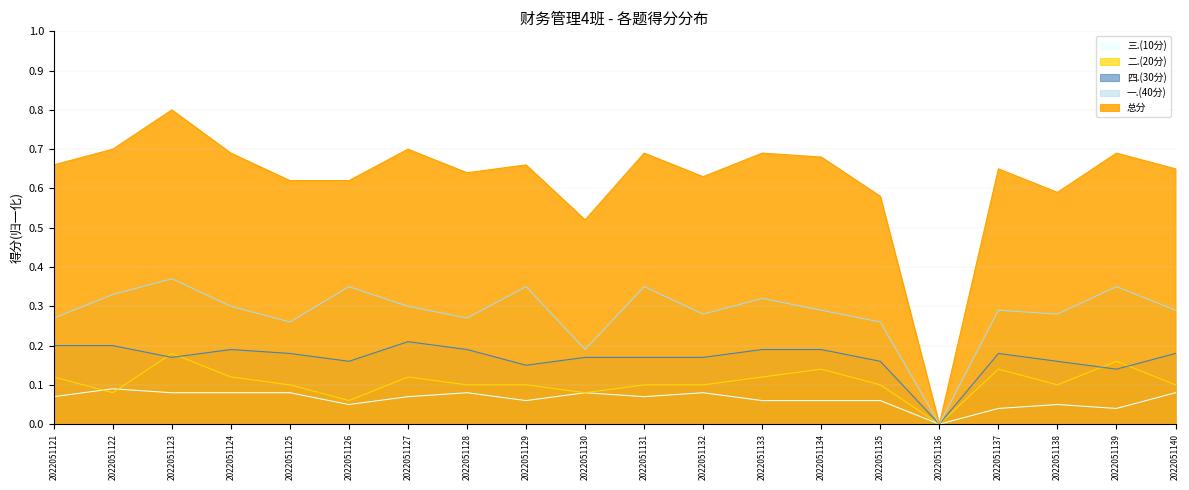

What is the difference between the highest and lowest values at 2022051123?

0.7